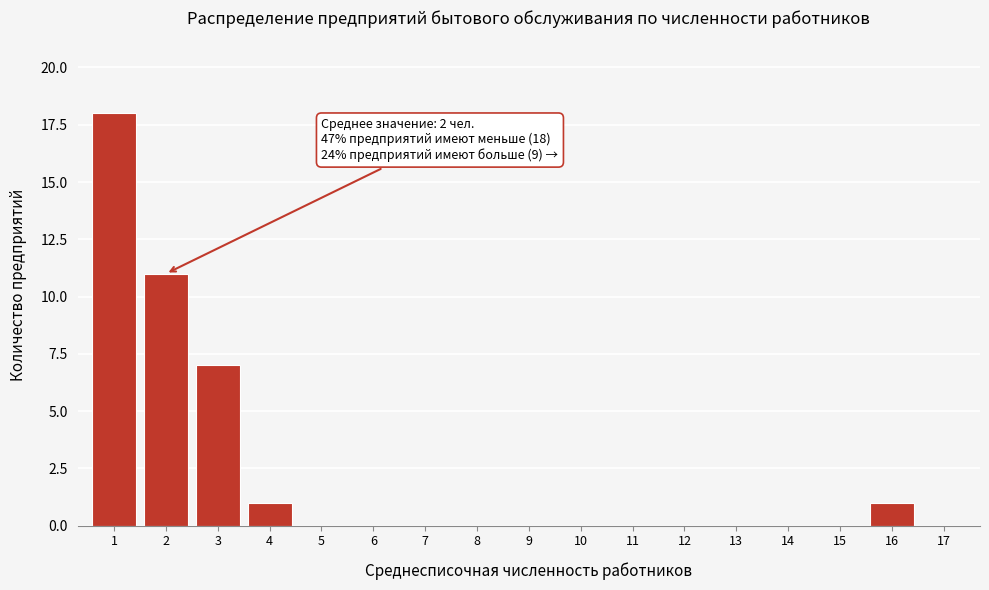

Reading left to right, extract all data points from this chart.

1=18	2=11	3=7	4=1	5=0	6=0	7=0	8=0	9=0	10=0	11=0	12=0	13=0	14=0	15=0	16=1	17=0